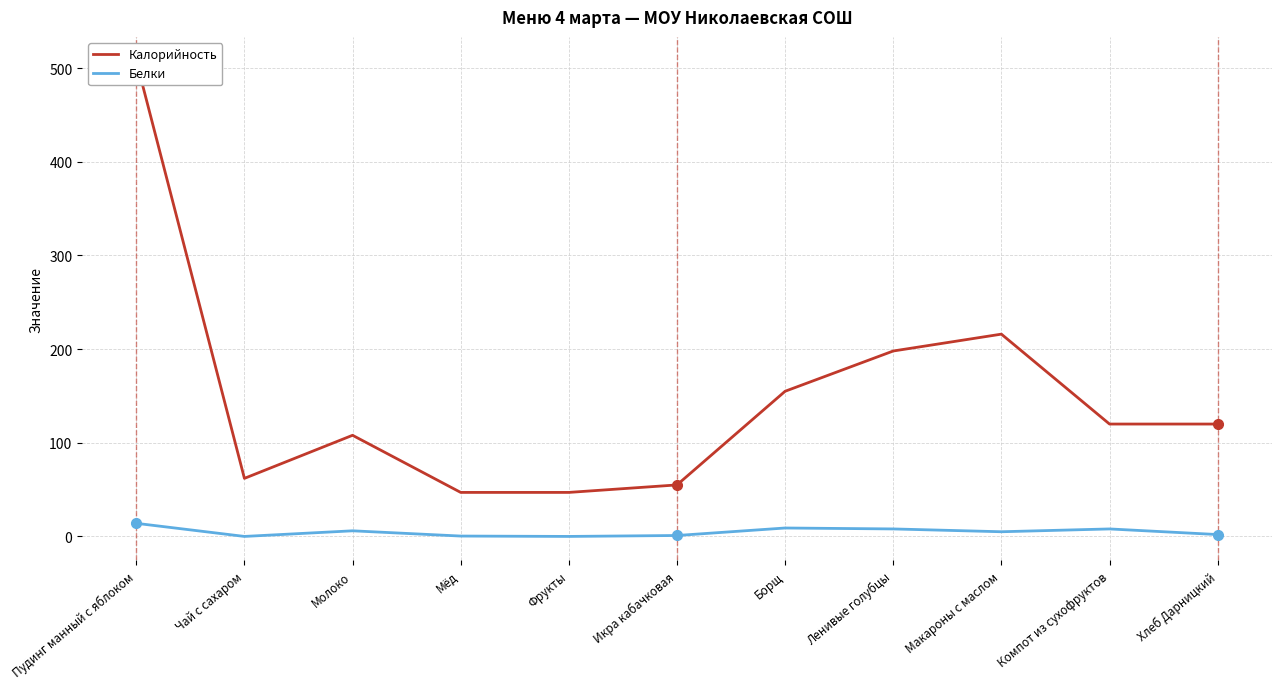

Rank the series at Мёд from lowest to highest value.

Белки, Калорийность